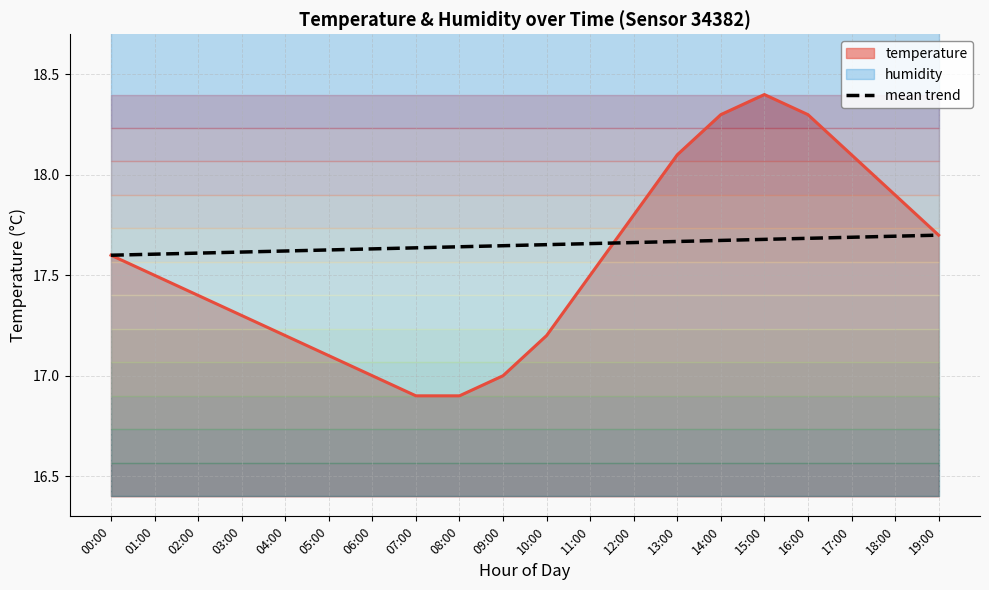

What is the label of the 13th point from the right?

07:00